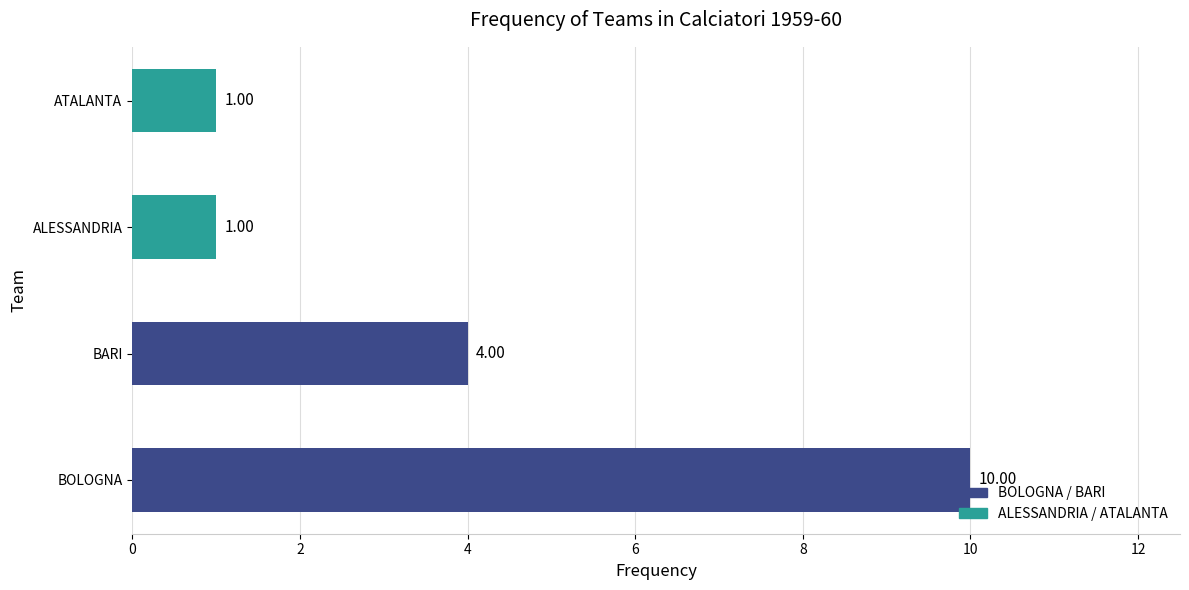

Which category has the highest value across all series?

BOLOGNA